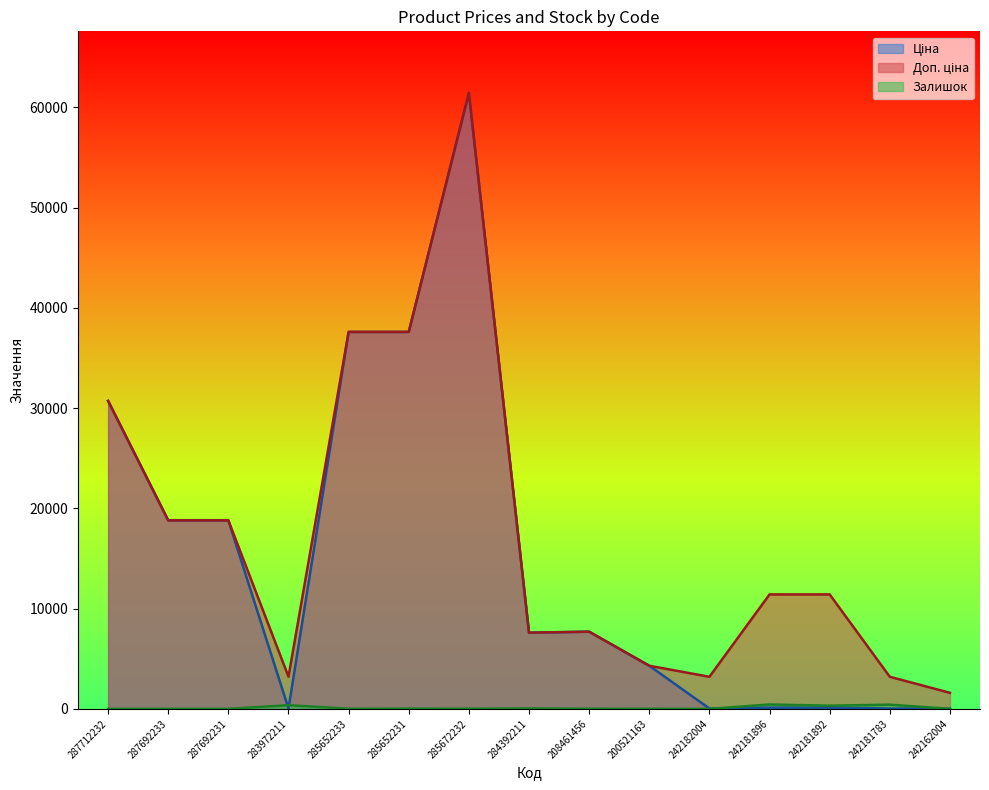

How many times do Ціна and Залишок cross each other?

4